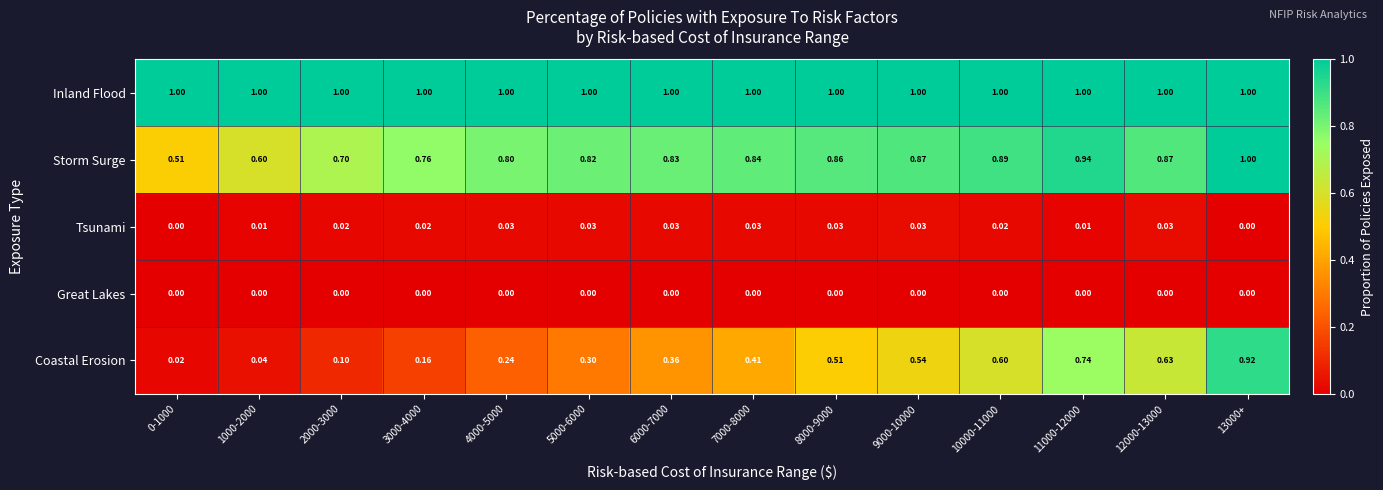

At 7000-8000, list the series in order from smallest to largest.

Great Lakes, Tsunami, Coastal Erosion, Storm Surge, Inland Flood